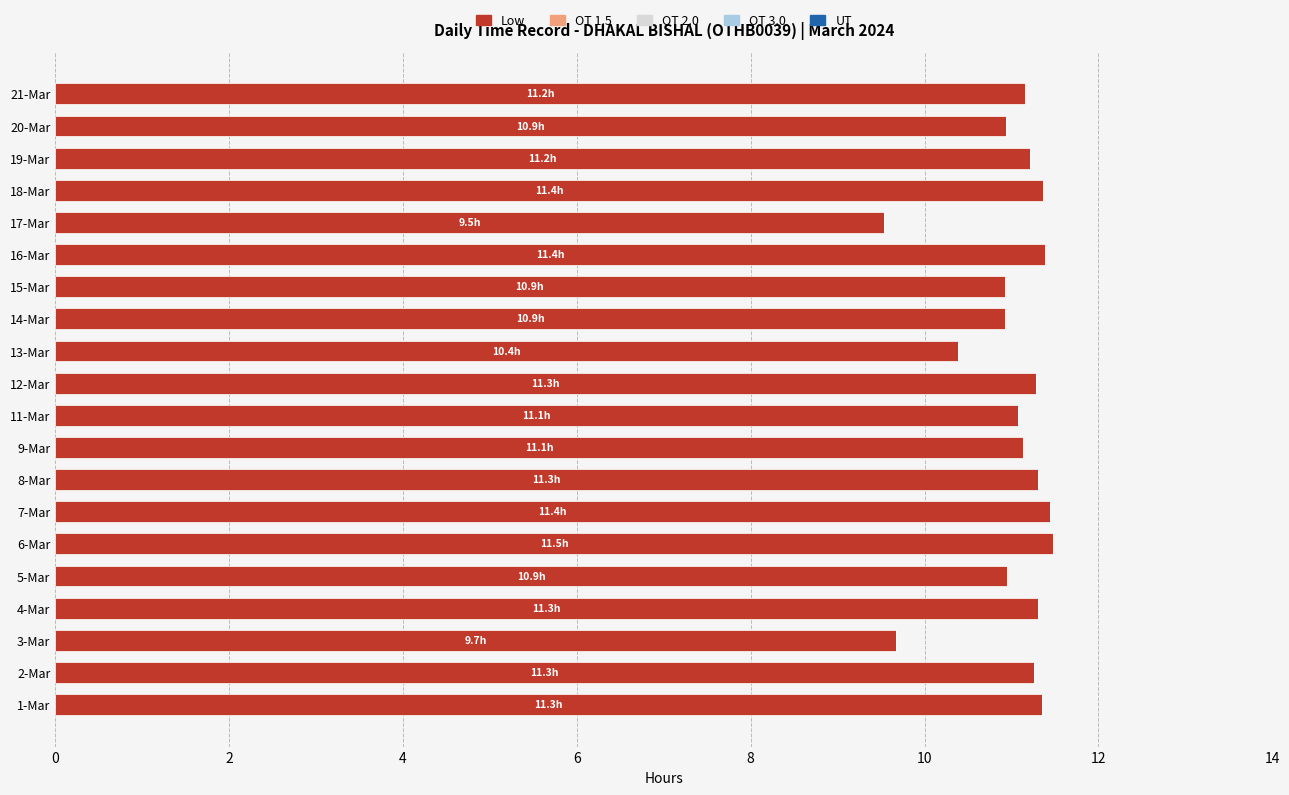

What is the minimum value shown in the chart?

9.5